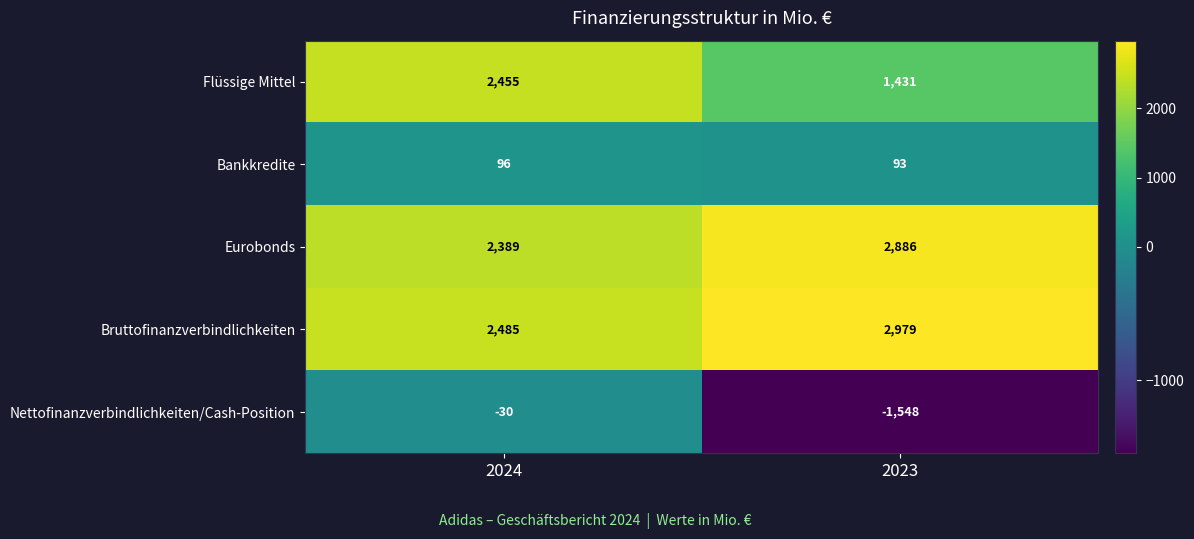

Rank the series by their maximum value, from highest to lowest.

Bruttofinanzverbindlichkeiten, Eurobonds, Flüssige Mittel, Bankkredite, Nettofinanzverbindlichkeiten/Cash-Position